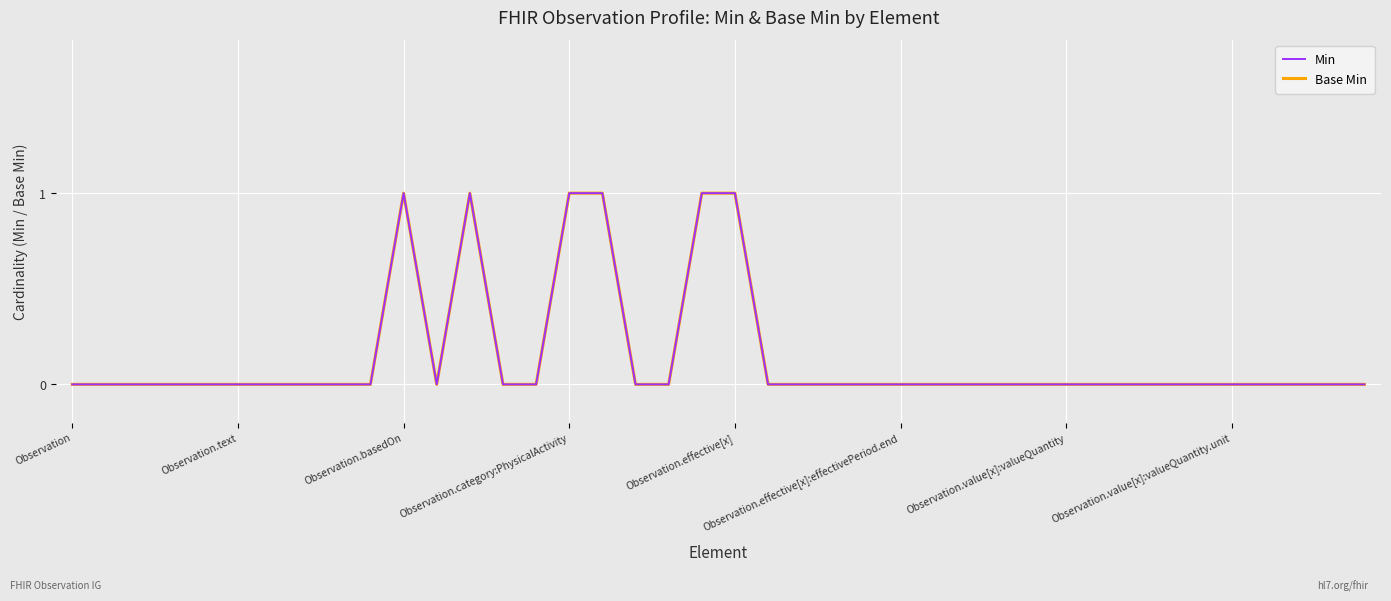

What is the highest value of the Base Min series?

1